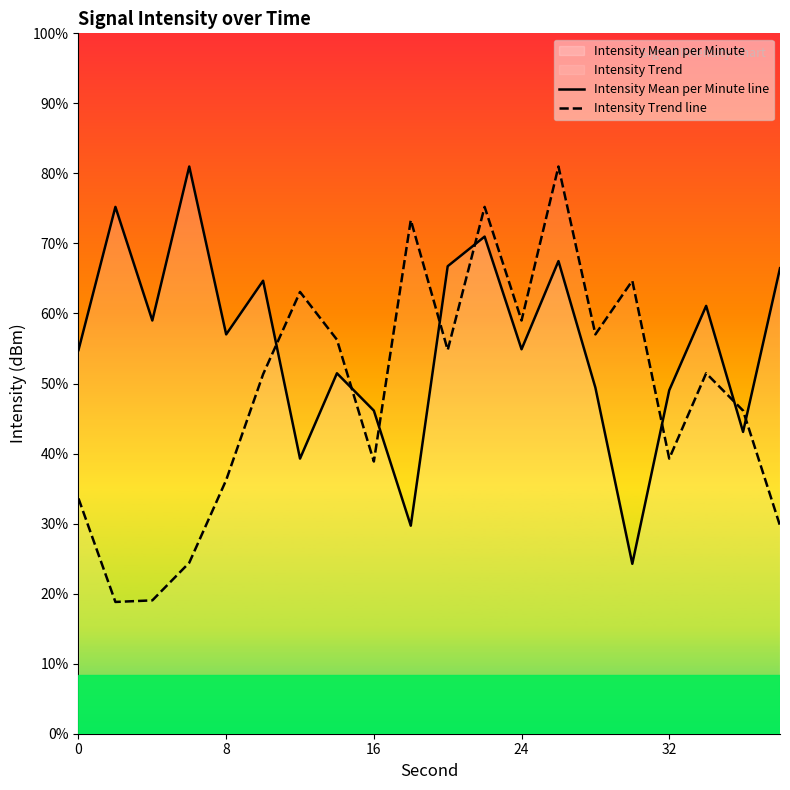

Which series has the widest spread of values?

Intensity Trend line